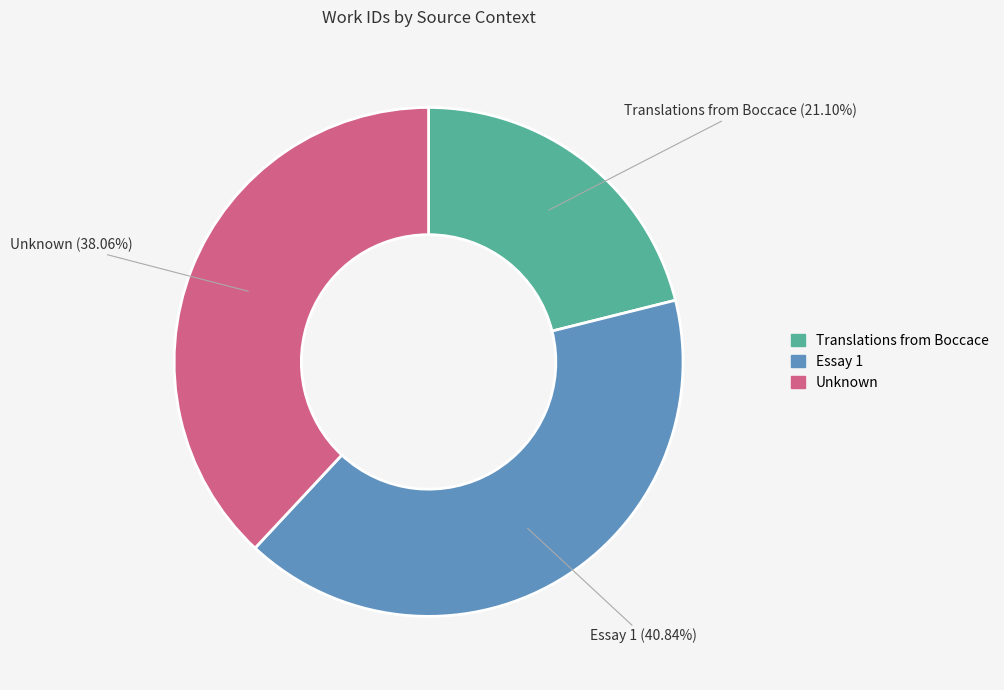

Count the number of slices in the pie.

3